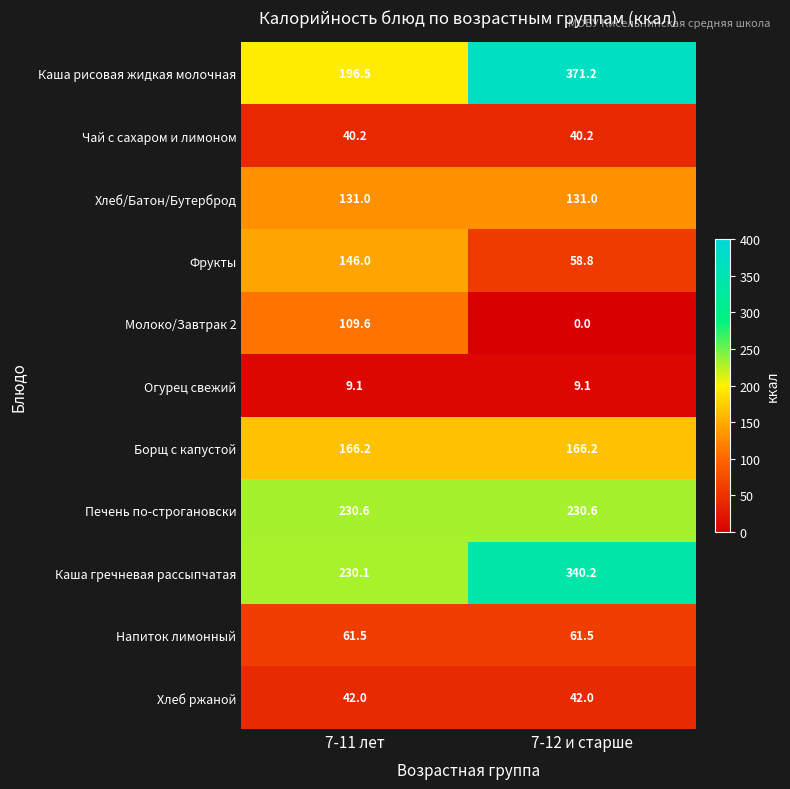

Count the number of categories in the chart.

2